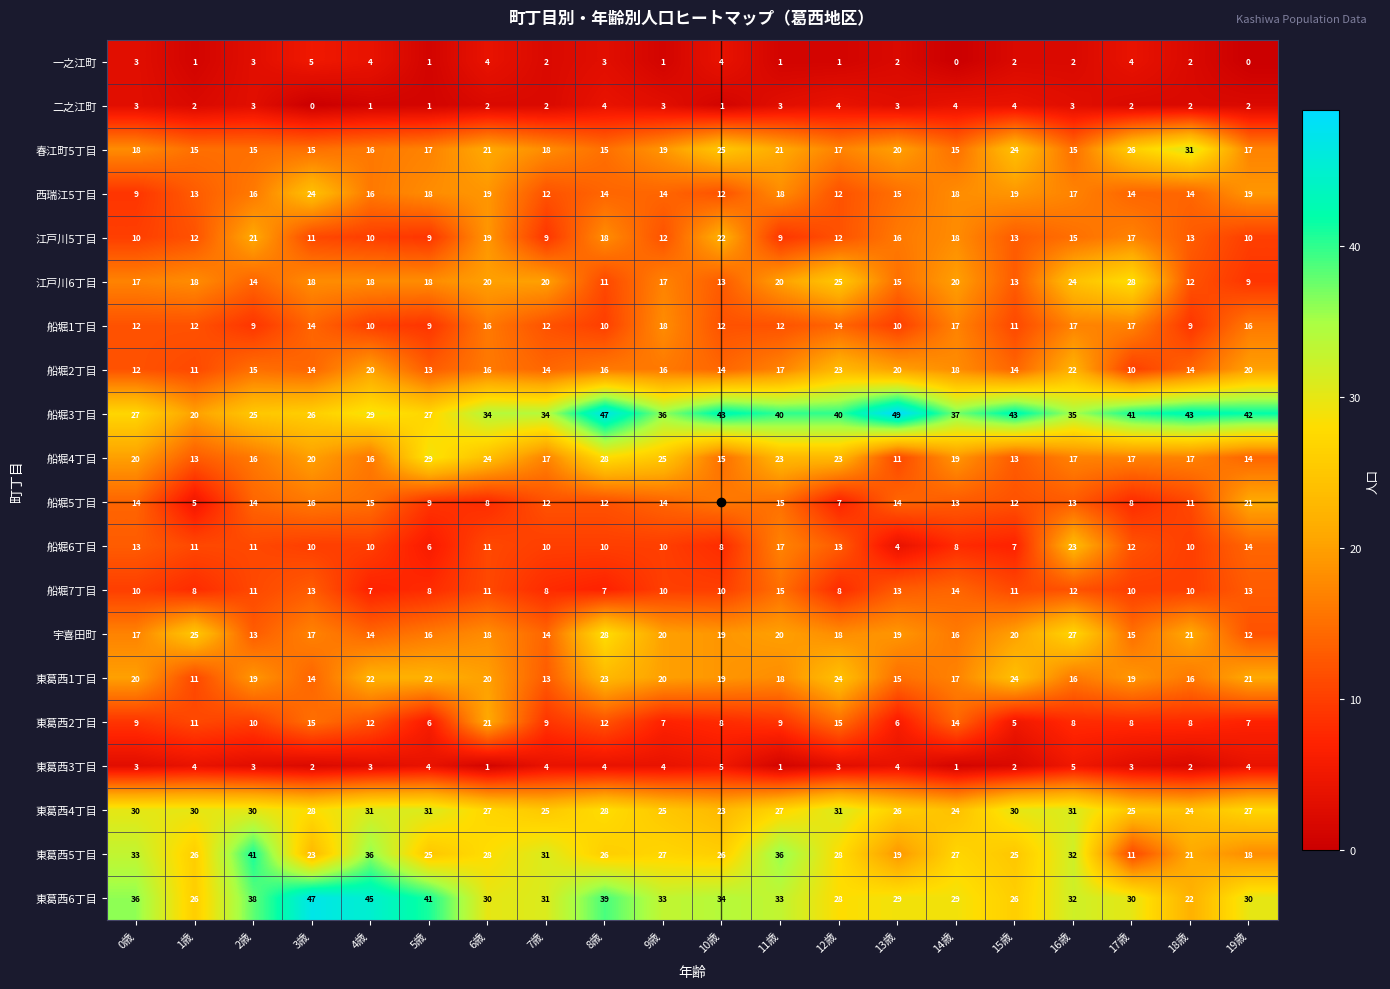

At which label is 春江町5丁目 closest to 23?

15歳